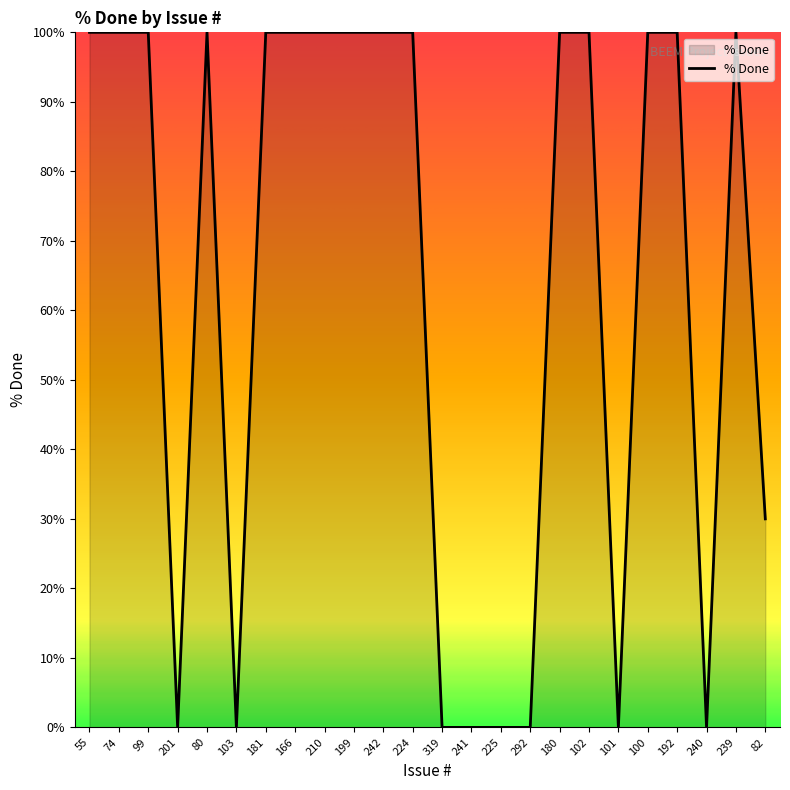

Approximately how many times larger is the value at 199 compared to 82?

3.3